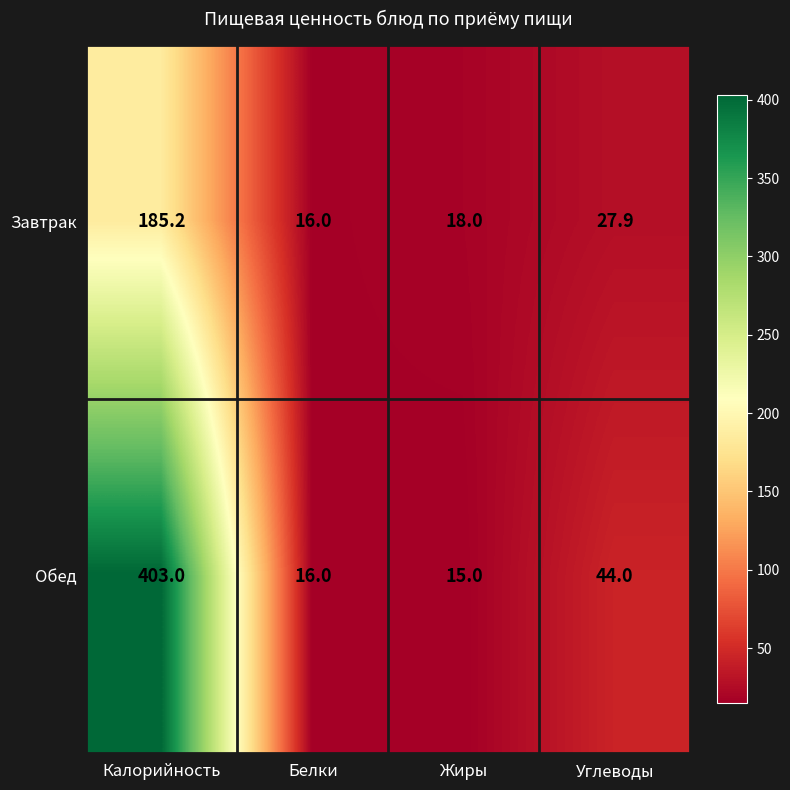

At how many categories does at least one series exceed 326?

1